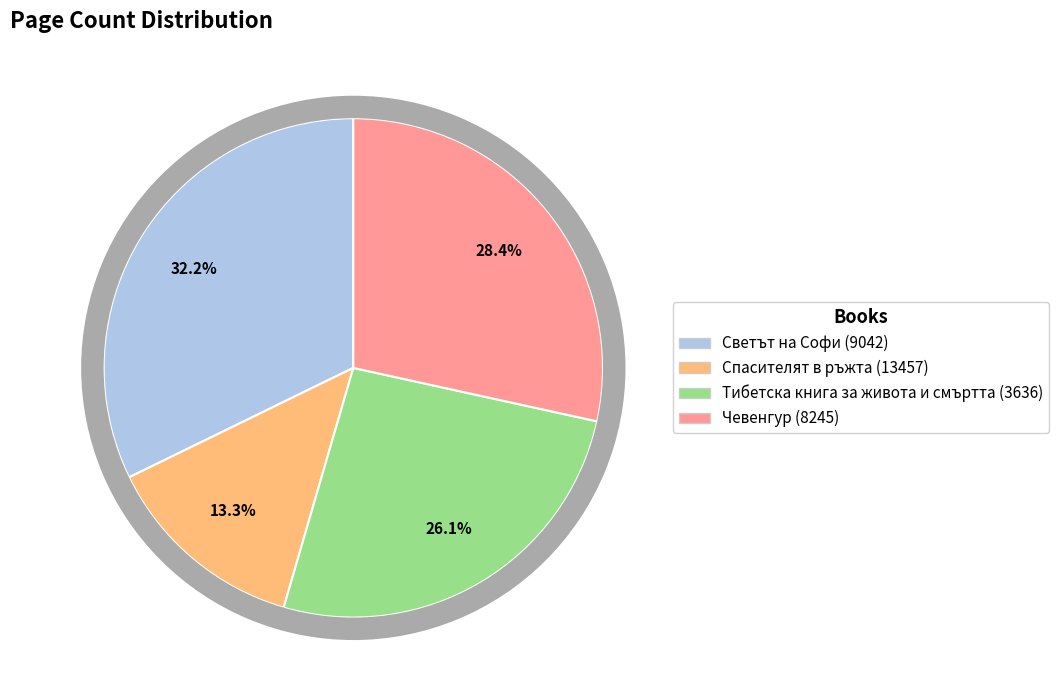

What is the ratio of the value at Спасителят в ръжта (13457) to the value at Тибетска книга за живота и смъртта (3636)?

0.5